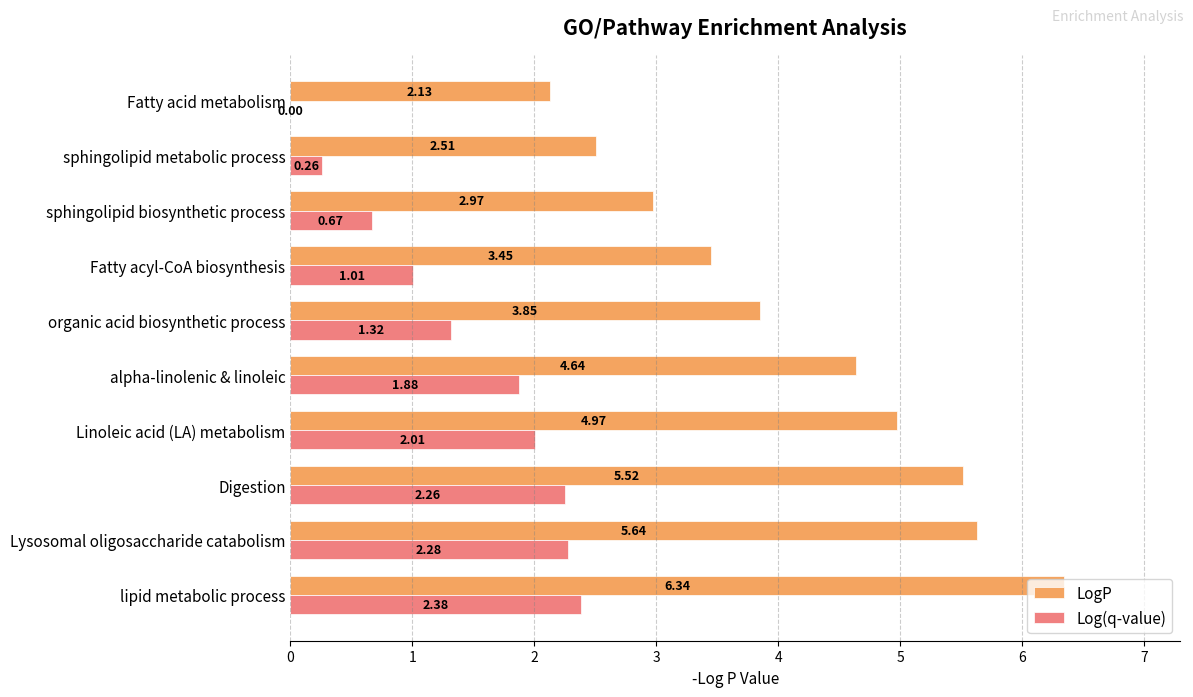

What are all the series names shown in the legend?

LogP, Log(q-value)